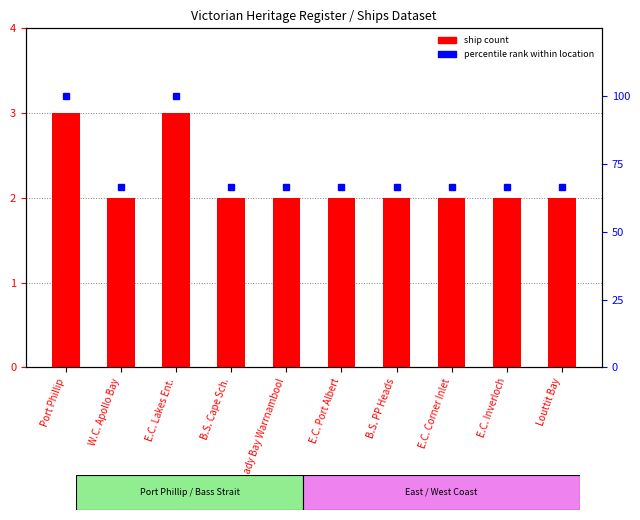

At how many categories does at least one series exceed 44?

10